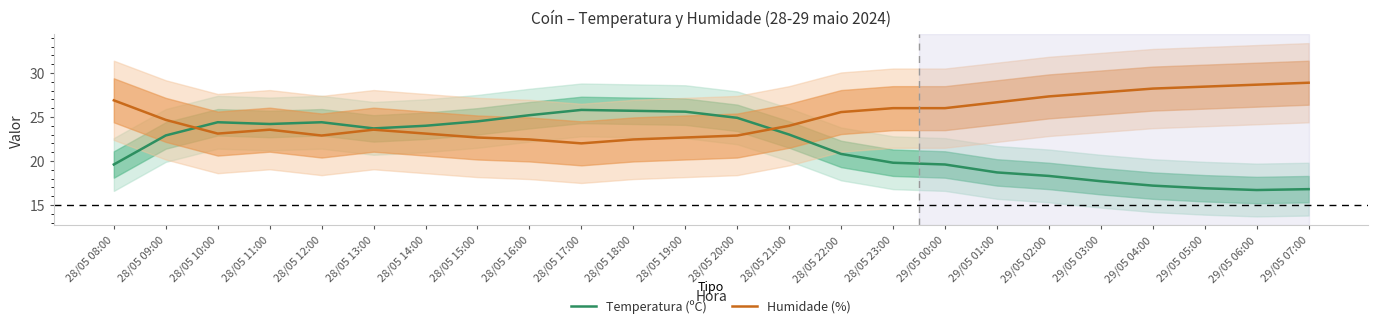

How many interior local valleys does the Humidade (%) series have?

3